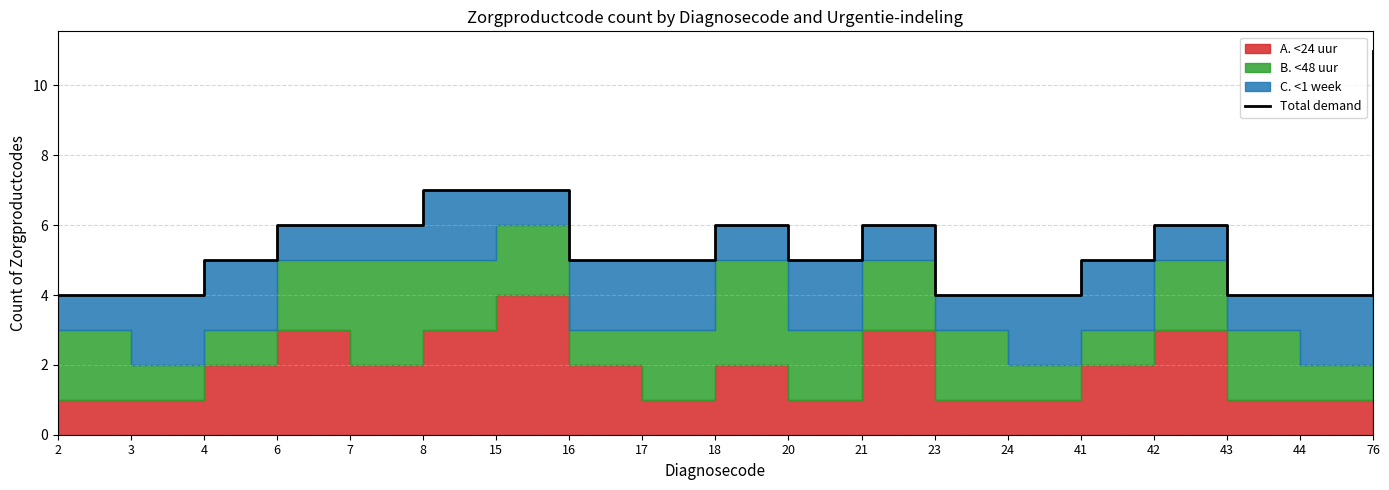

What is the minimum value shown in the chart?

4